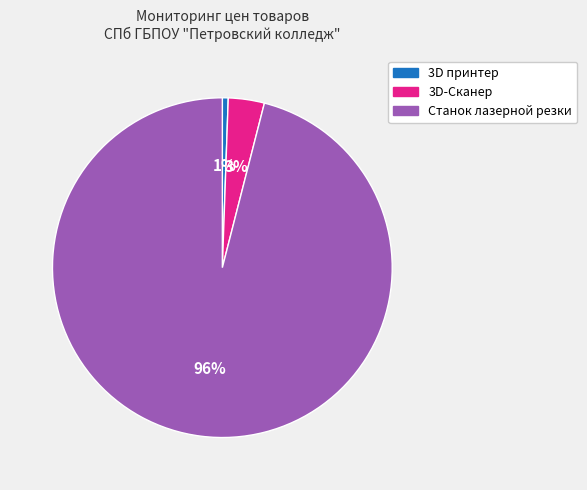

Between 3D принтер and Станок лазерной резки, which is larger?

Станок лазерной резки